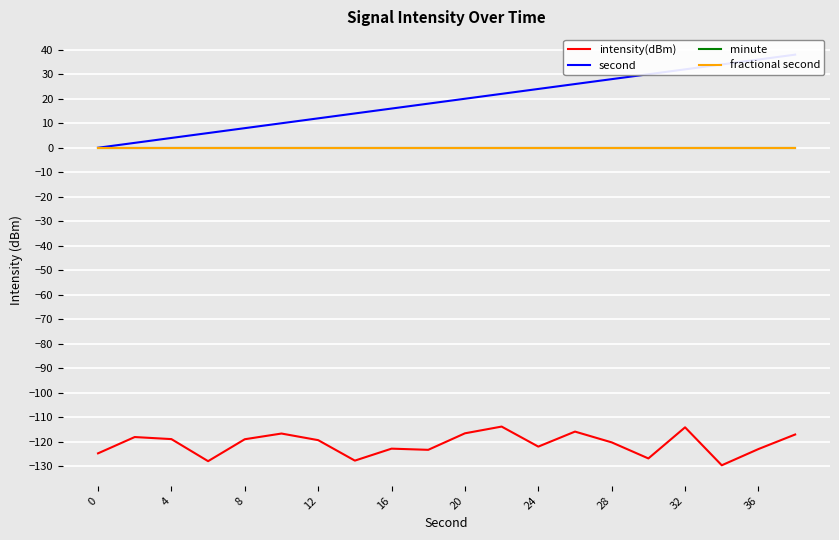

Count the number of data series in this chart.

4